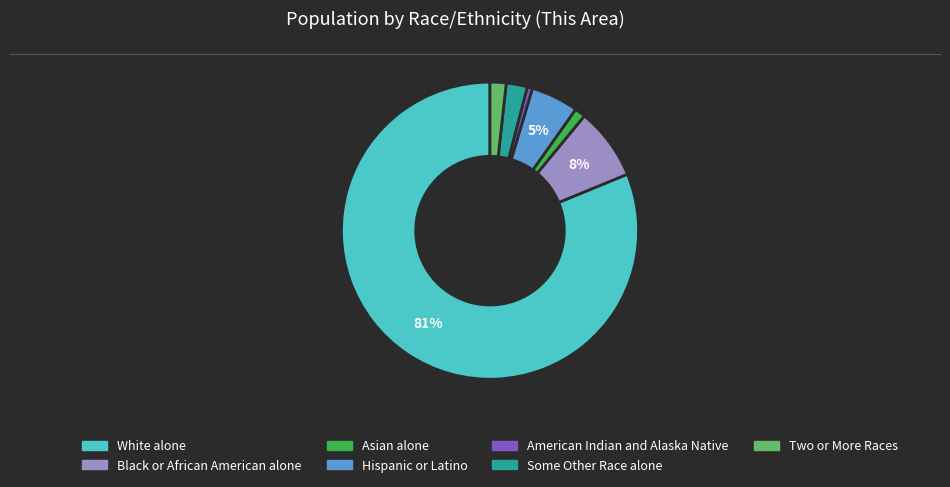

Do American Indian and Alaska Native and Asian alone together represent more than half of the pie?

No